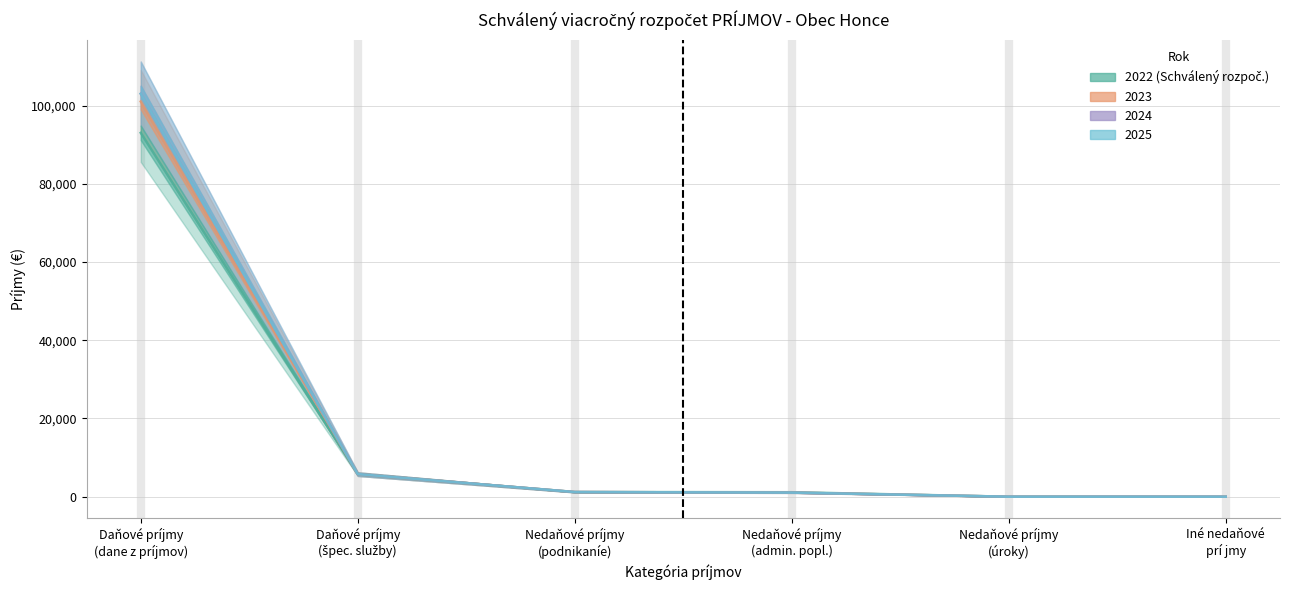

The 2023 series shows 1518 at Nedaňové príjmy (admin. popl.). True or false?

False